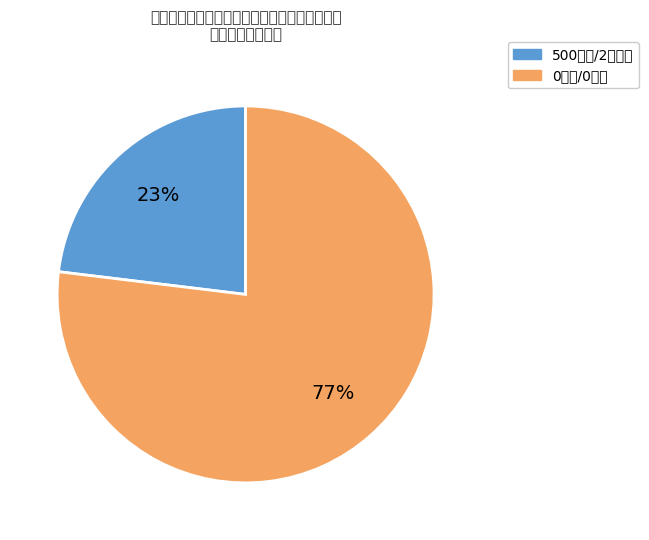

True or false: 500积分/2元现金 accounts for 31% of the total.

False